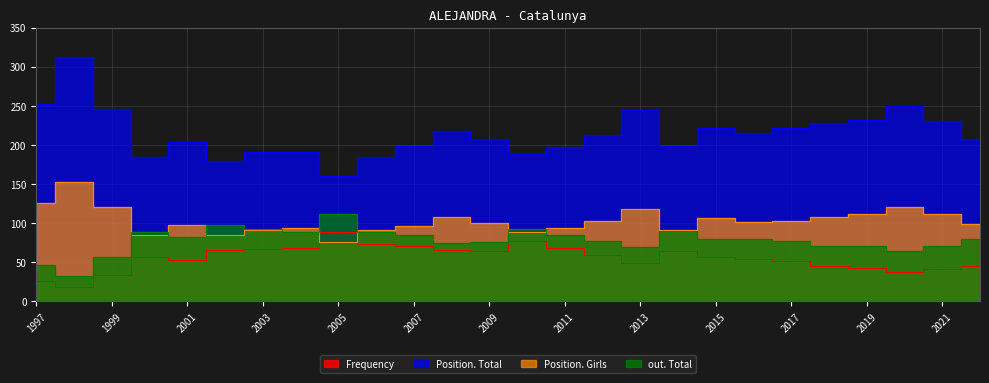

Does the chart display data point markers on the line(s)?

No